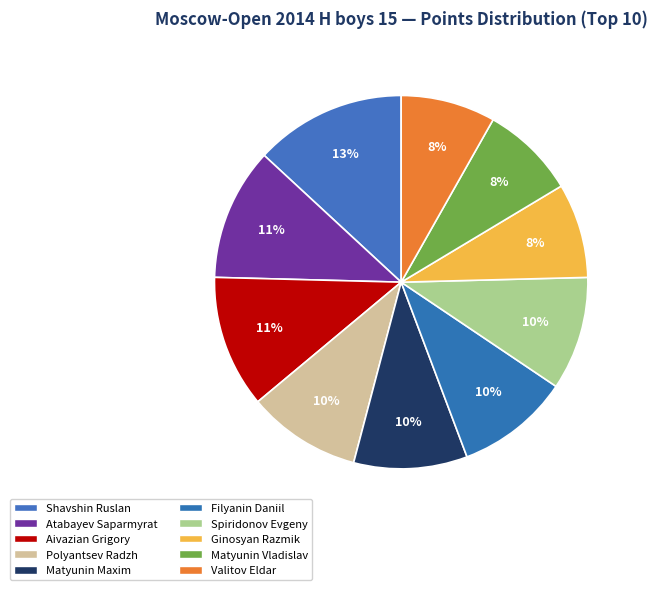

The Shavshin Ruslan slice represents 20% of the pie. True or false?

False